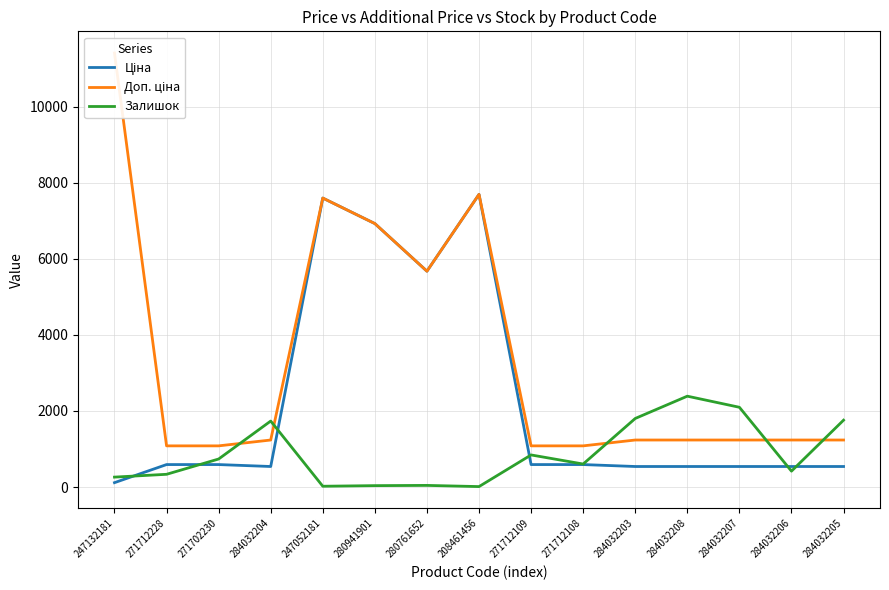

At 284032205, list the series in order from smallest to largest.

Ціна, Доп. ціна, Залишок